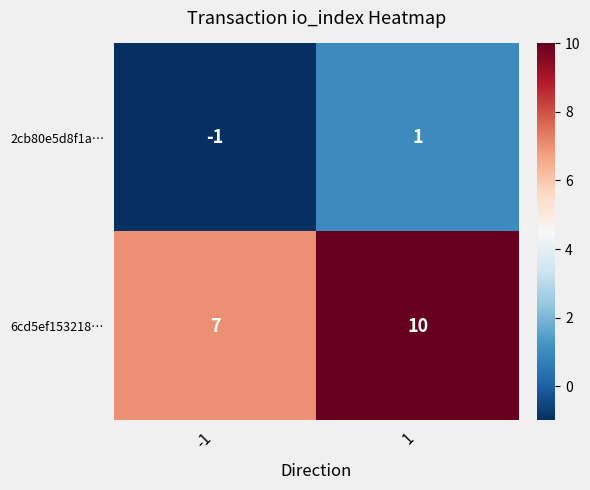

The value of 2cb80e5d8f1a… at -1 is -1. True or false?

True